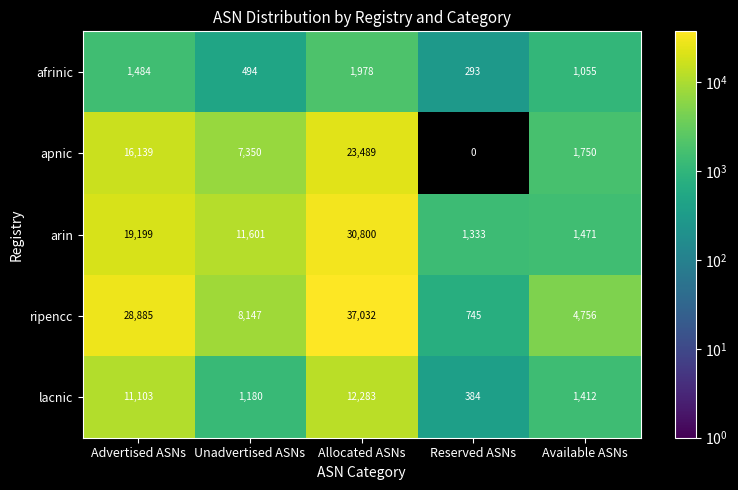

Which series has the largest total across all categories?

ripencc